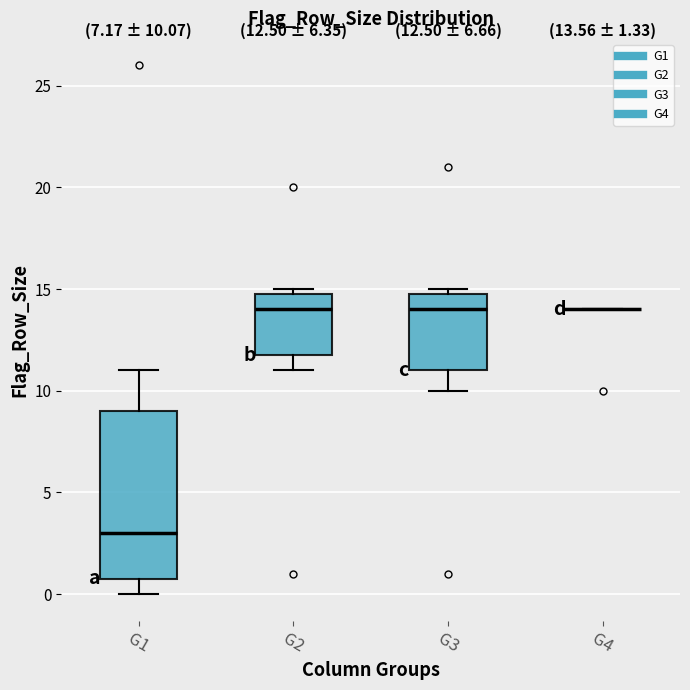

Which box is the tallest, from its lower edge to its upper edge?

G1